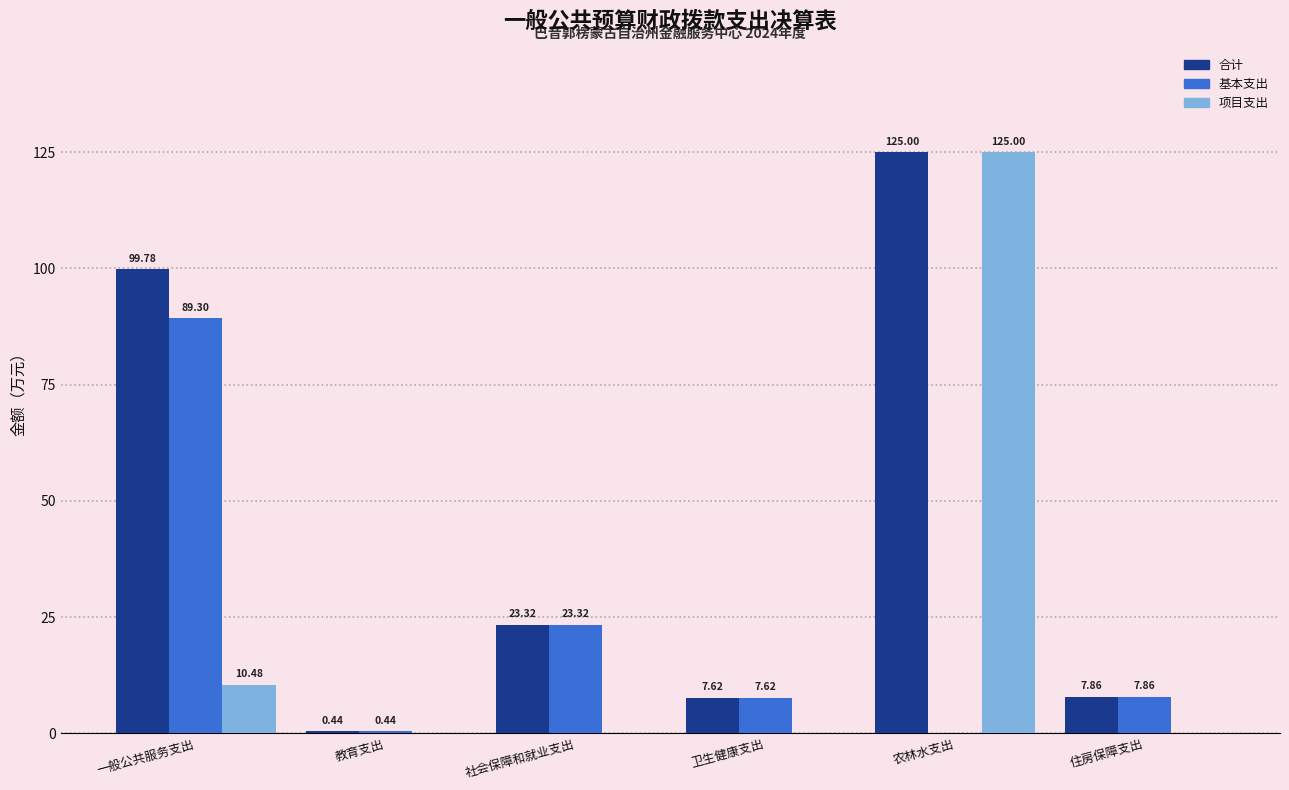

Which series changed the most between 卫生健康支出 and 农林水支出?

项目支出